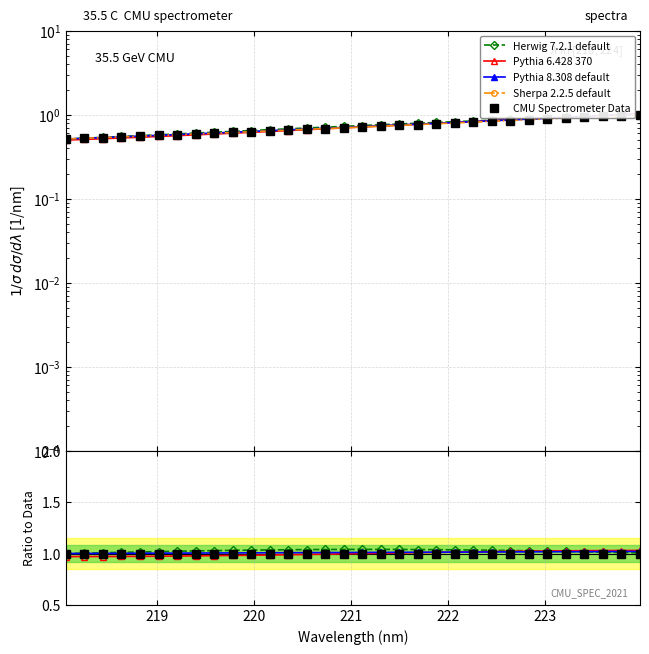

True or false: Pythia 8.308 default and Data ratio cross at least once.

False